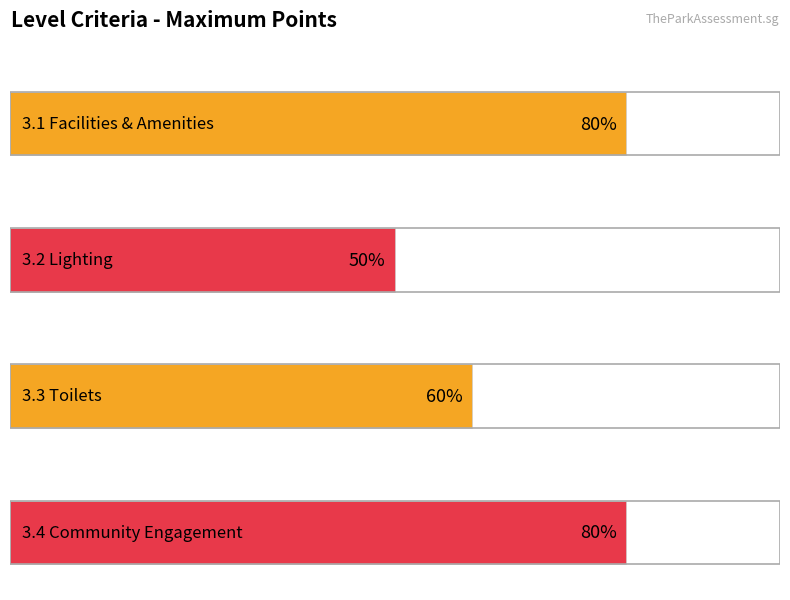

What position from the right is 3.4 Community Engagement?

1